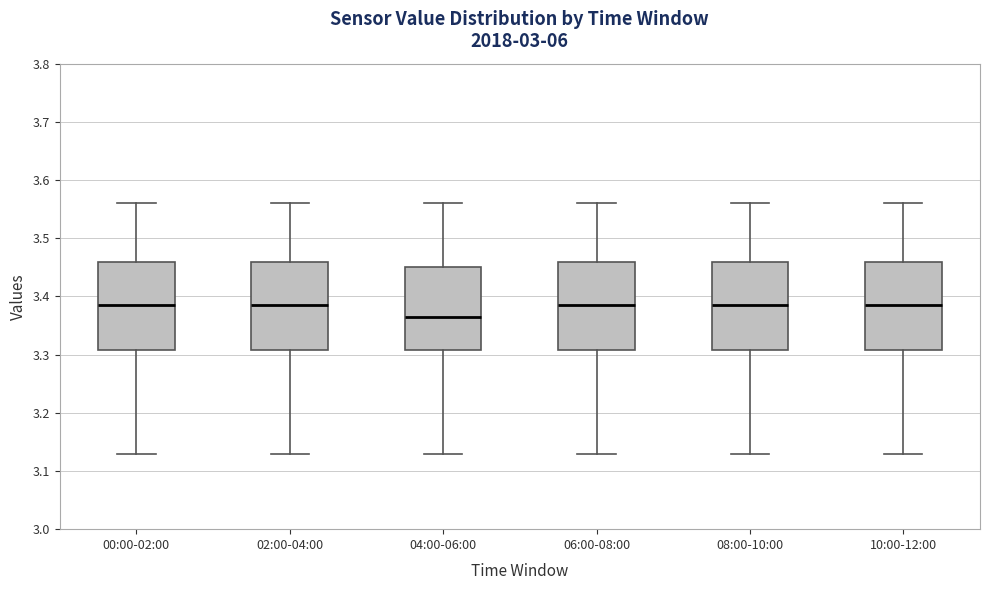

Where is the lower edge of the box for 04:00-06:00 on the y-axis? The values are not printed on the chart, so give them approximately, as read against the axis.

3.31